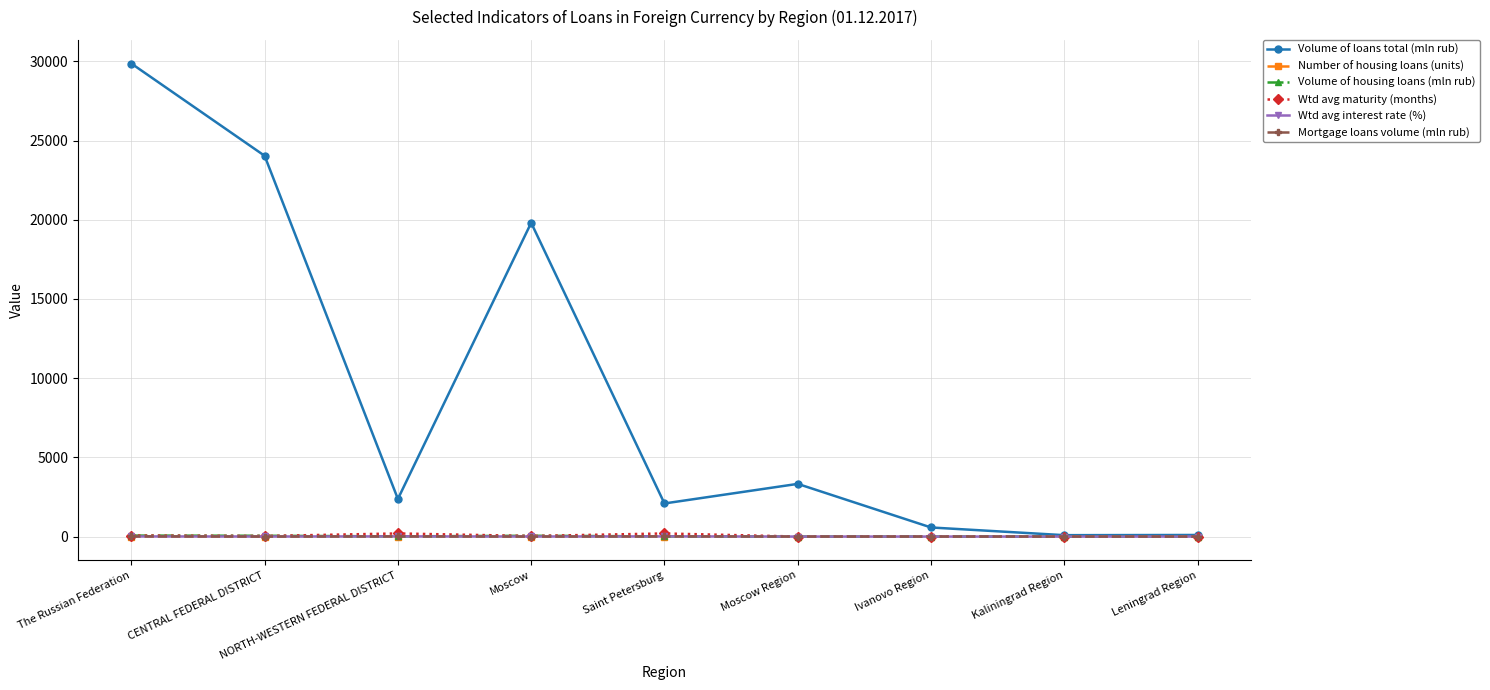

What is the label of the 3rd point from the right?

Ivanovo Region